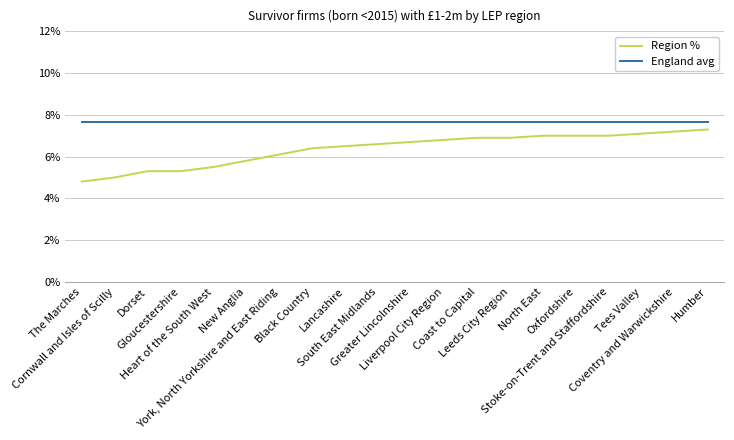

Is this an area chart (filled region under the line)?

No